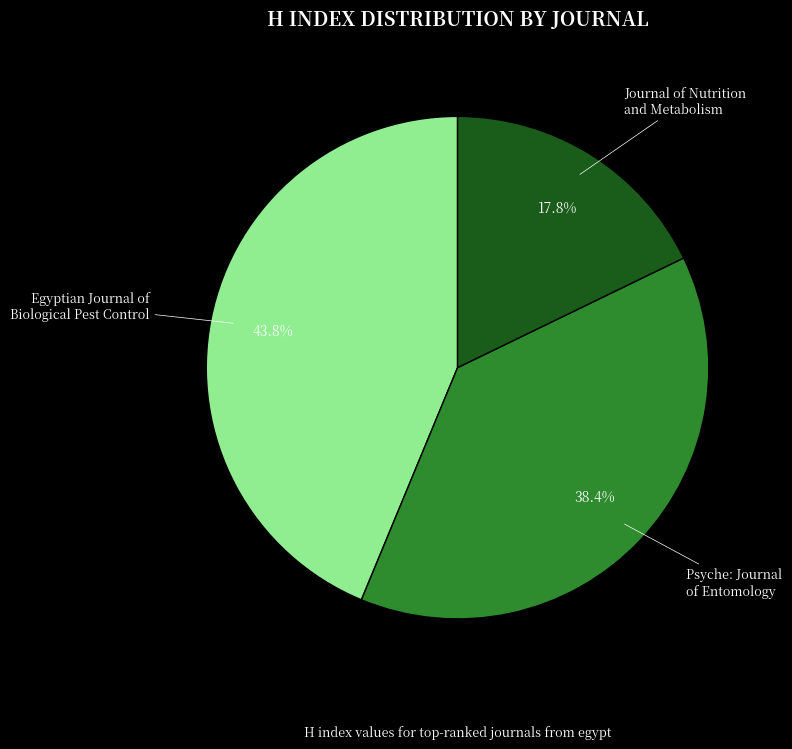

Does any single category account for the majority?

No